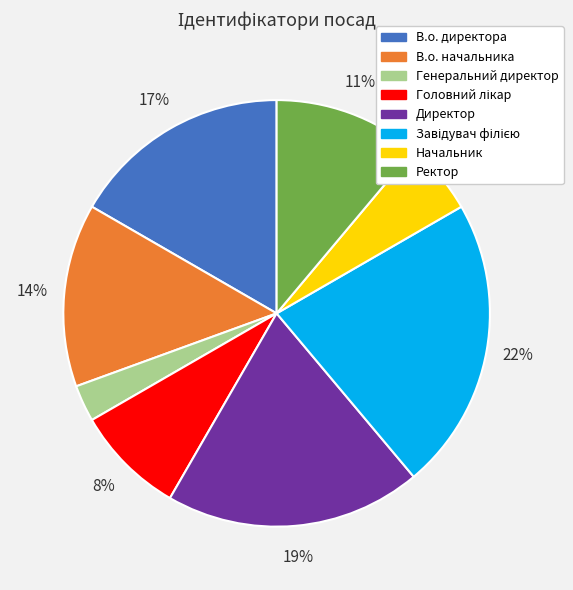

Between Генеральний директор and В.о. директора, which is larger?

В.о. директора